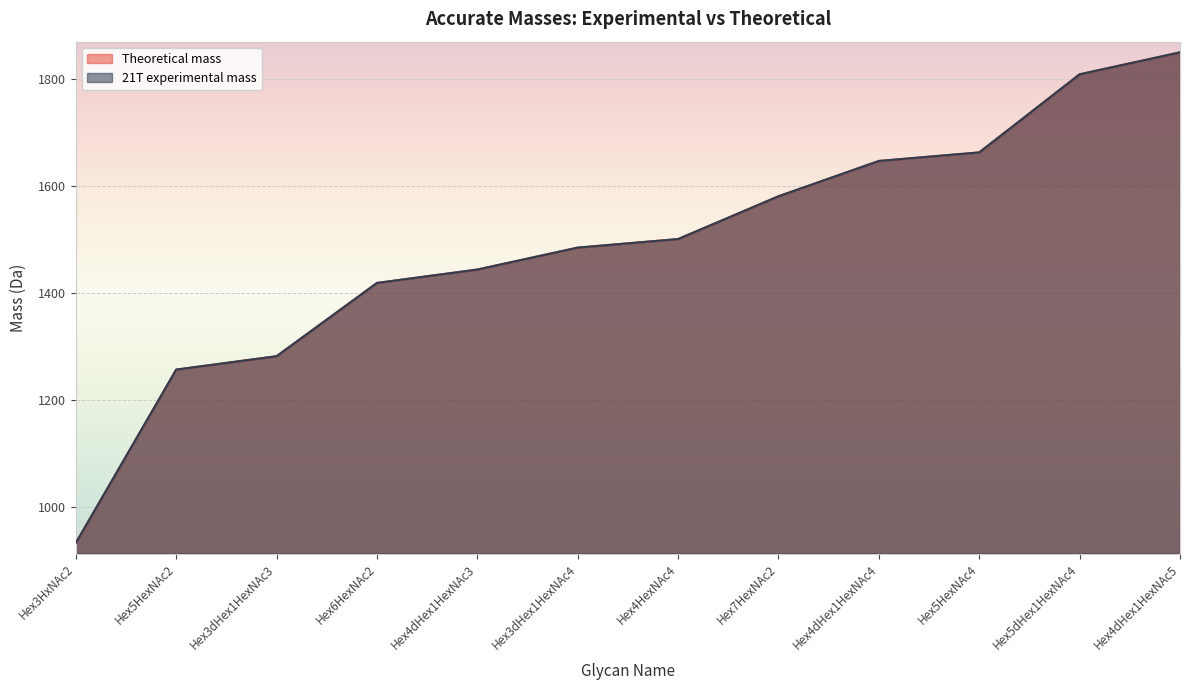

How many lines are shown in the chart?

2